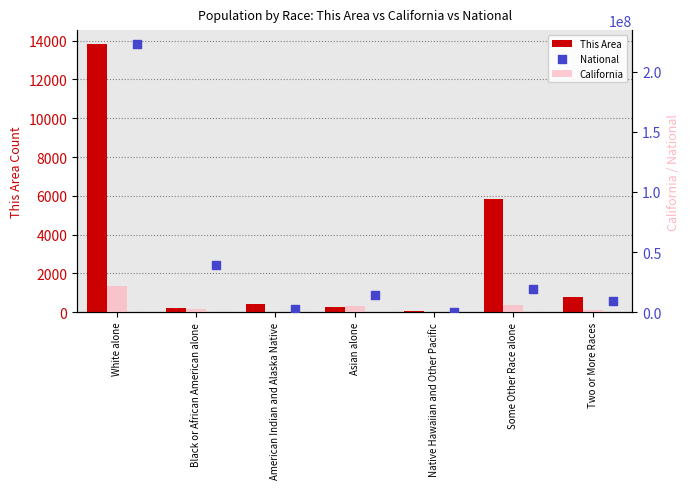

Which series has the widest spread of Y values?

National